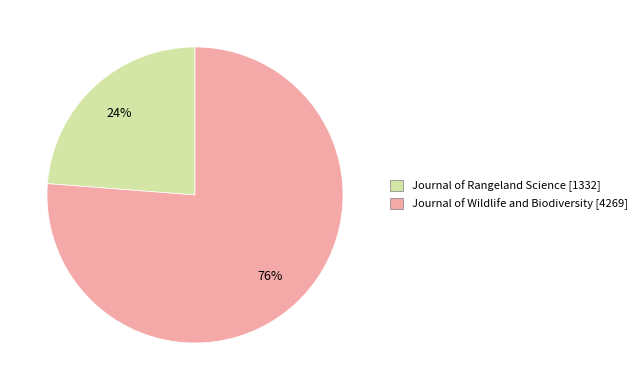

To the nearest percent, what is the average slice percentage?

50%